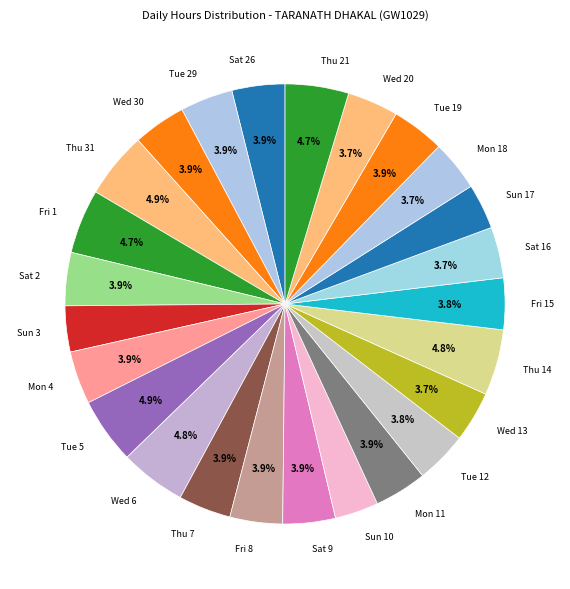

What percentage is NOT represented by Wed 30?

96.1%